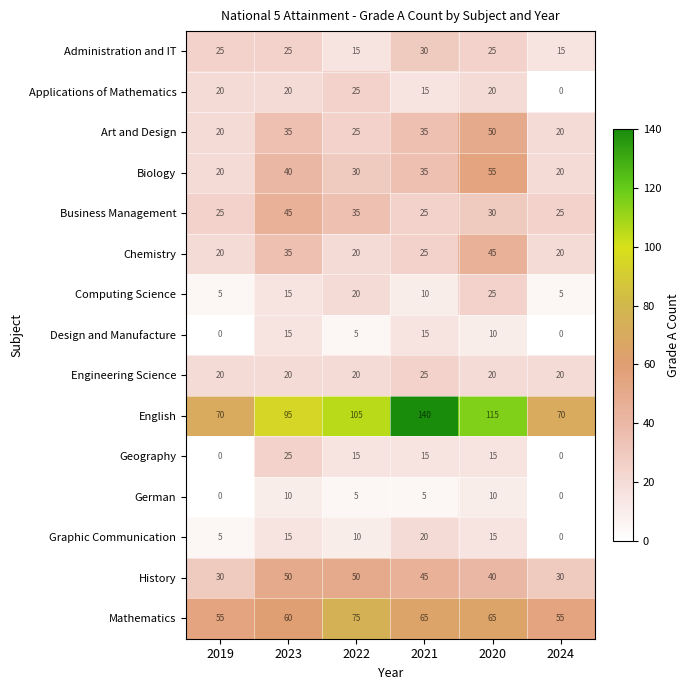

What is the total value across all series at 2022?

455